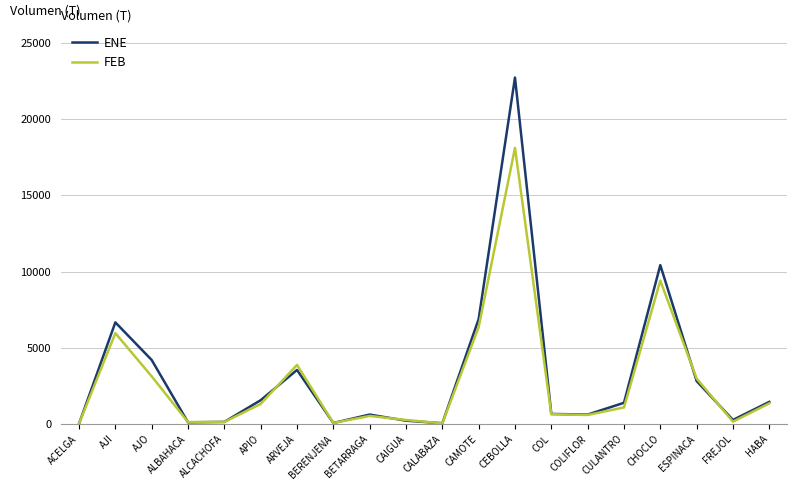

What are all the series names shown in the legend?

ENE, FEB